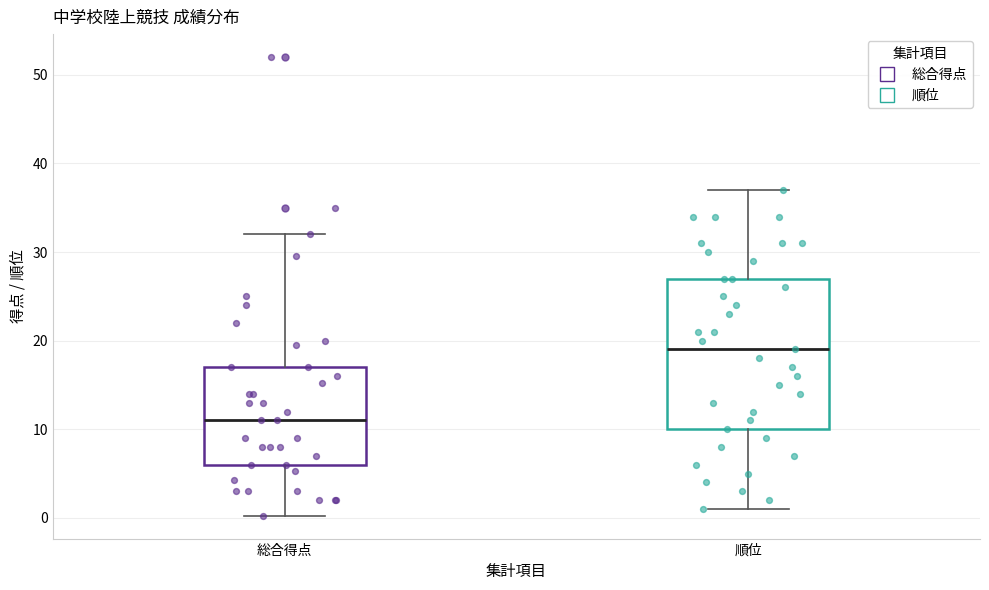

Reading left to right, transcribe this box plot: for each box, give where its median line is, the range the box spans, and where its two whiskers end, as read against the y-axis. The values are not printed on the chart, so give them approximately, as read against the axis.

総合得点: median 11, box 6 to 17, whiskers 0 to 32
順位: median 19, box 10 to 27, whiskers 1 to 37